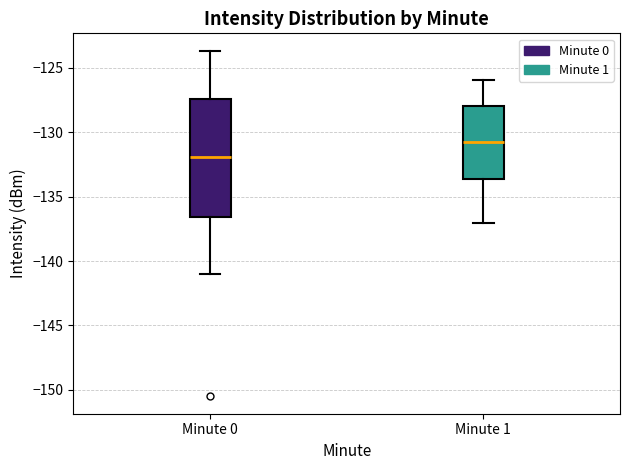

Reading left to right, transcribe this box plot: for each box, give where its median line is, the range the box spans, and where its two whiskers end, as read against the y-axis. The values are not printed on the chart, so give them approximately, as read against the axis.

Minute 0: median -132.0, box -136.5 to -127.5, whiskers -141.0 to -123.5
Minute 1: median -130.5, box -133.5 to -128.0, whiskers -137.0 to -126.0